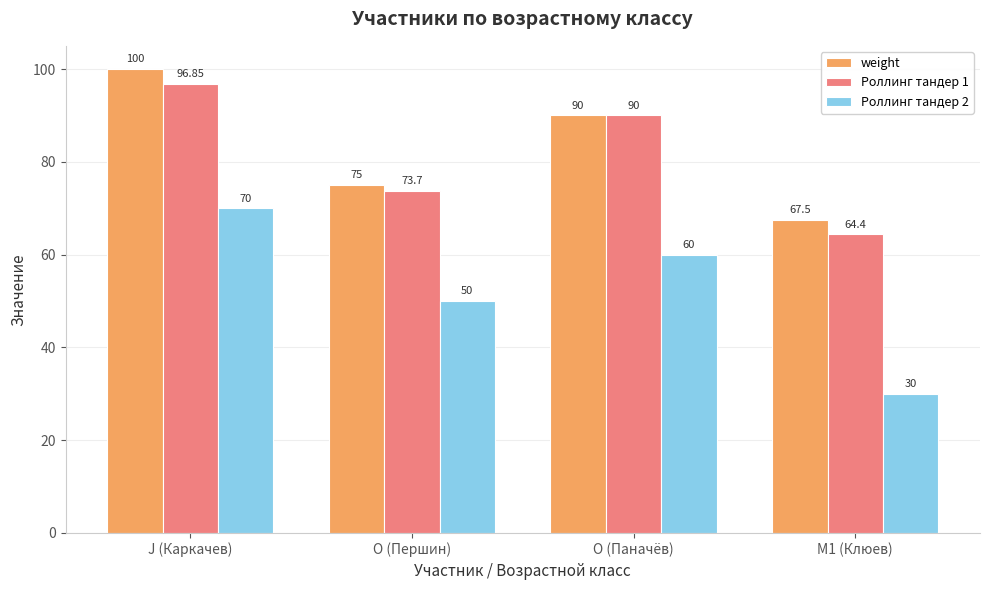

What is the sum of all Роллинг тандер 2 values?

210.0